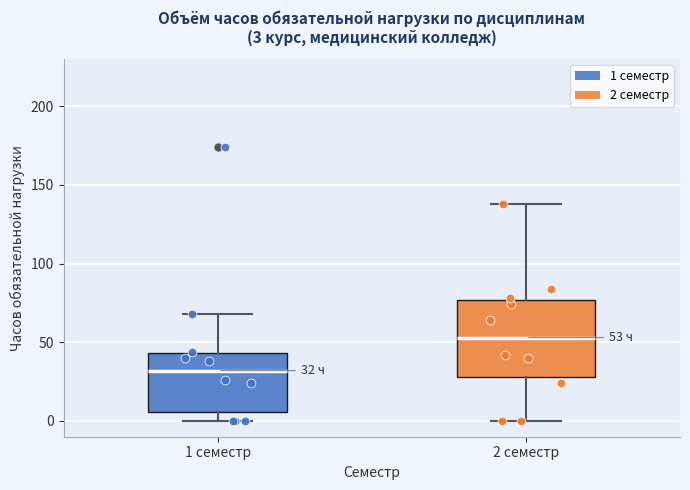

Which box has the lowest median line?

1 семестр